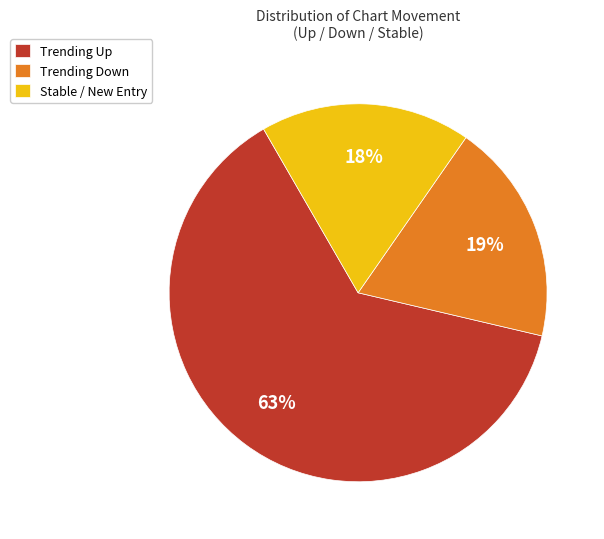

True or false: Trending Down accounts for 34% of the total.

False